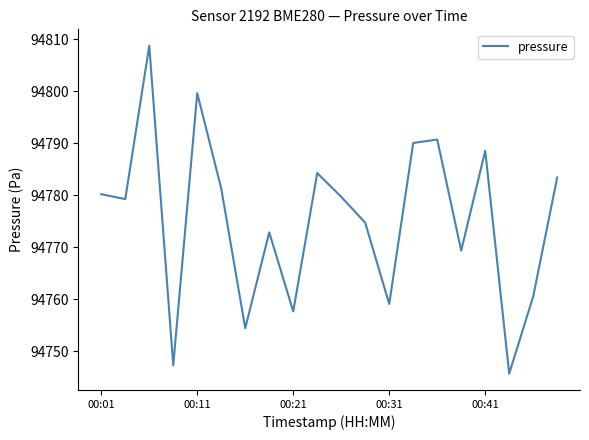

How many categories are shown in the chart?

20